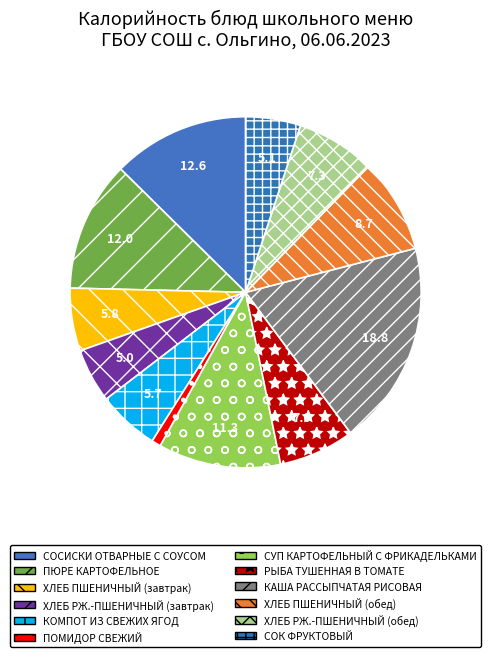

Do КОМПОТ ИЗ СВЕЖИХ ЯГОД and ХЛЕБ ПШЕНИЧНЫЙ (завтрак) together represent more than half of the pie?

No